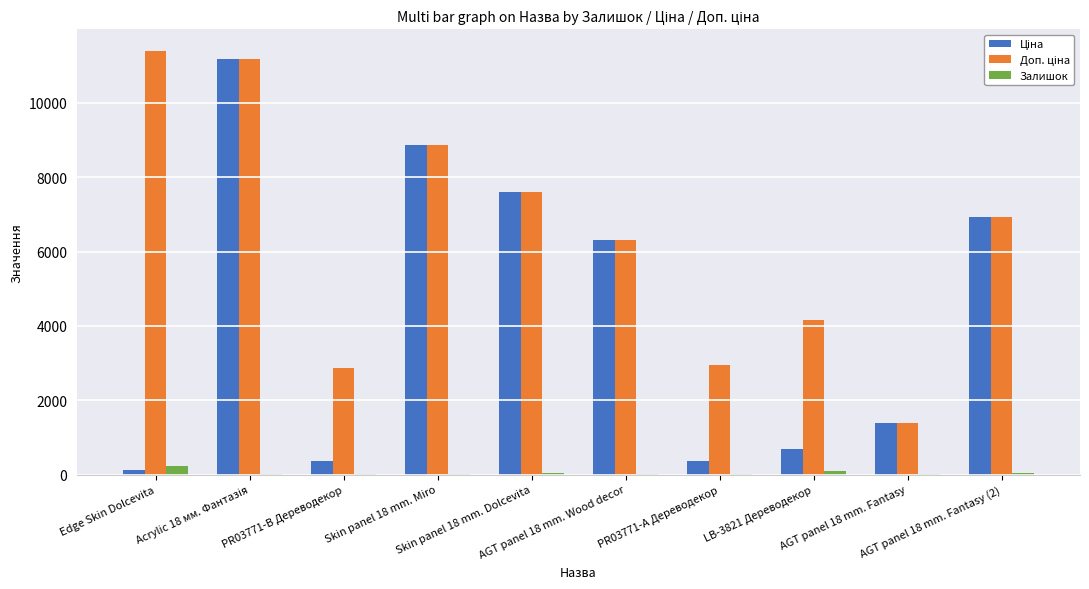

Does the chart contain stacked bars?

No